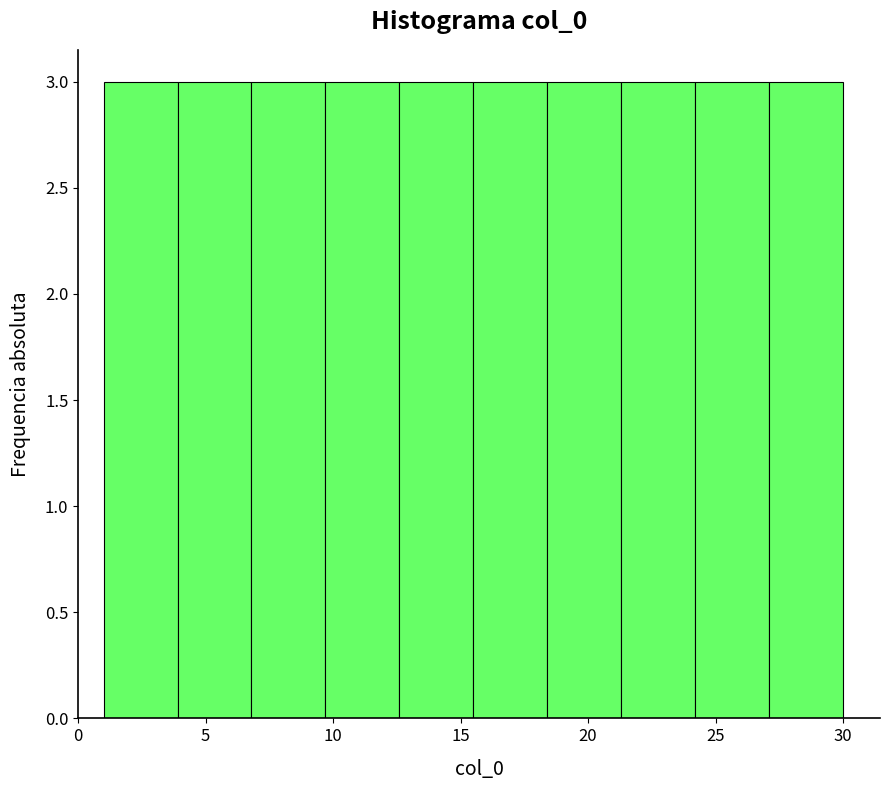

Reading left to right, list every bar in this chart as the range it spans on the x-axis followed by its height. Neither the bar edges nor the heights are printed on the chart, so give them approximately, as read against the axes.

1.0 to 3.9: 3
3.9 to 6.8: 3
6.8 to 9.7: 3
9.7 to 12.6: 3
12.6 to 15.5: 3
15.5 to 18.4: 3
18.4 to 21.3: 3
21.3 to 24.2: 3
24.2 to 27.1: 3
27.1 to 30.0: 3